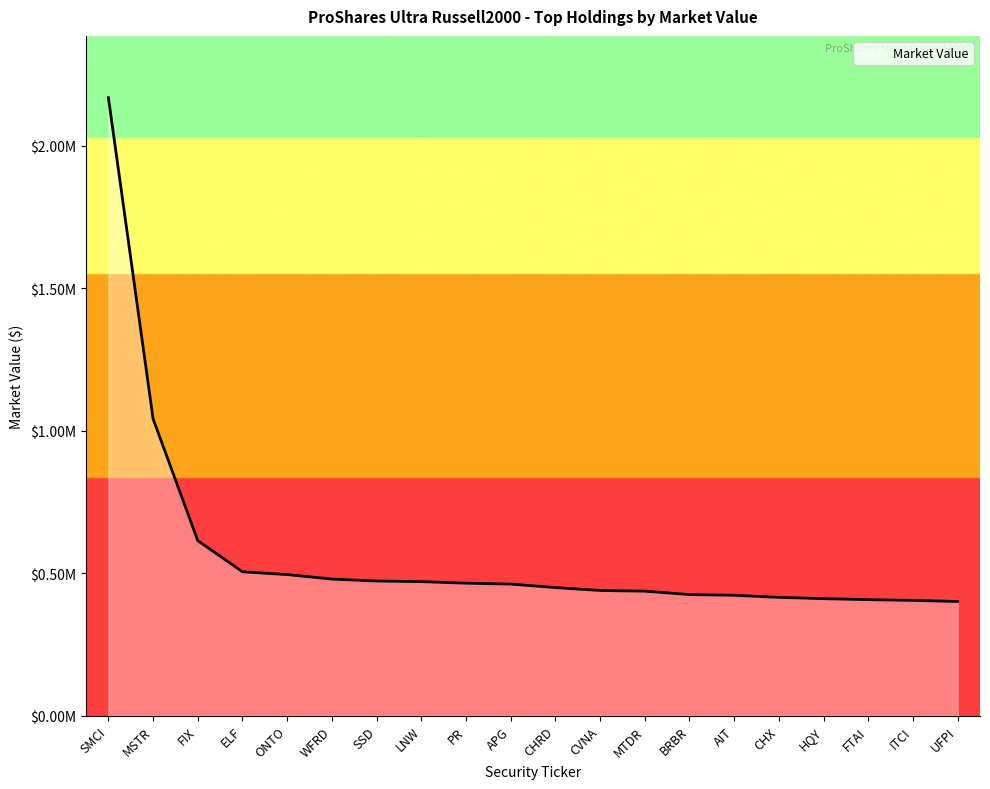

Is this an area chart (filled region under the line)?

Yes